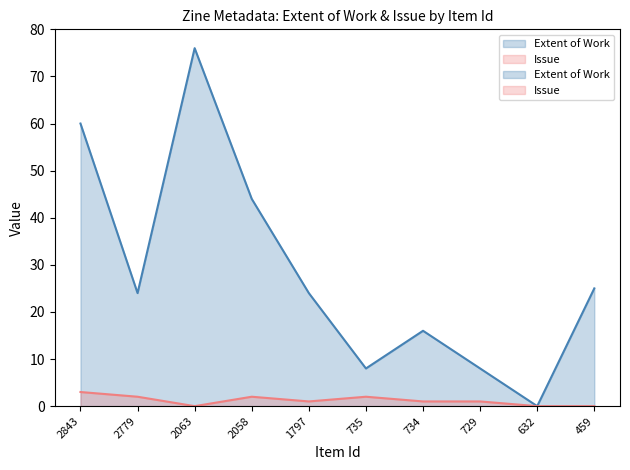

True or false: Extent of Work has a value of 24 at 2779.

True